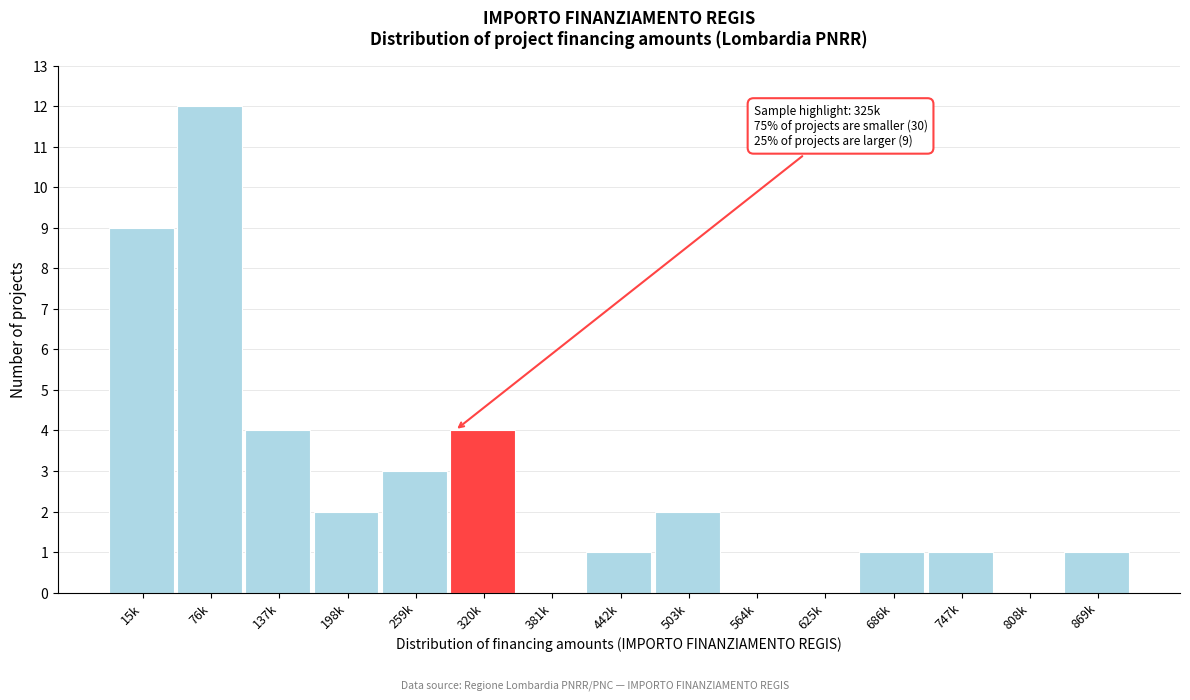

Reading right to left, list all the values displayed in this chart.

869k=1	808k=0	747k=1	686k=1	625k=0	564k=0	503k=2	442k=1	381k=0	320k=4	259k=3	198k=2	137k=4	76k=12	15k=9